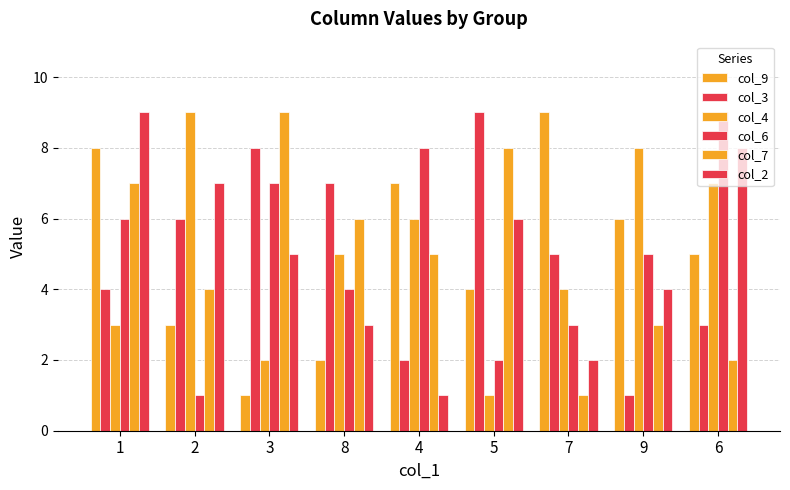

Are the bars grouped side by side (vs. stacked)?

Yes